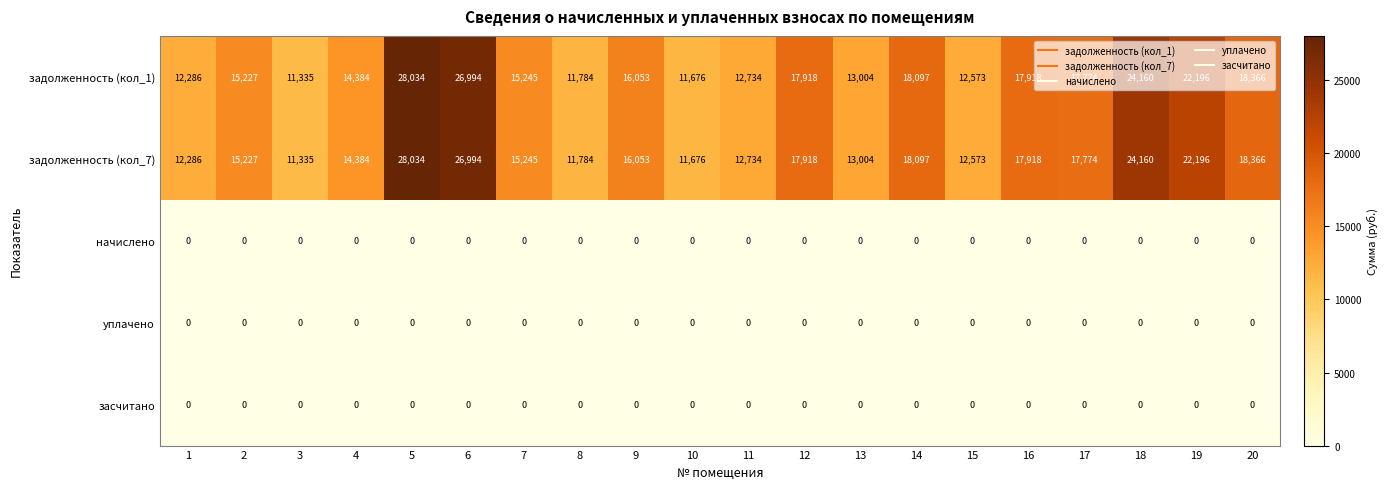

At how many categories does at least one series exceed 23905?

3